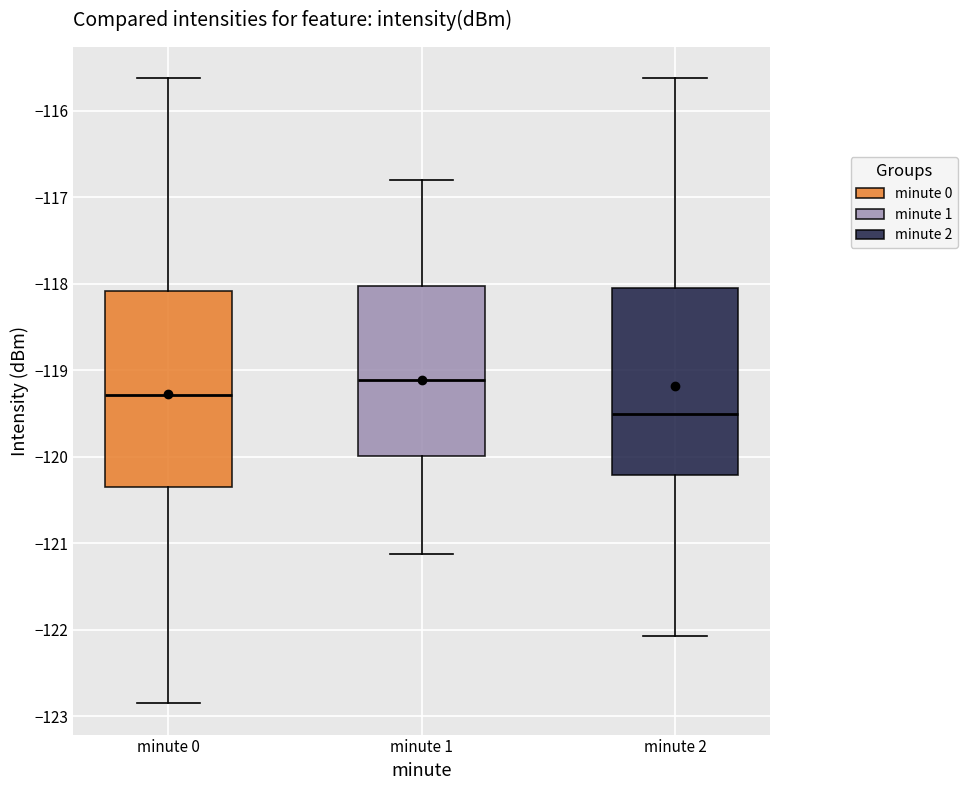

Which box has the highest median line?

minute 1